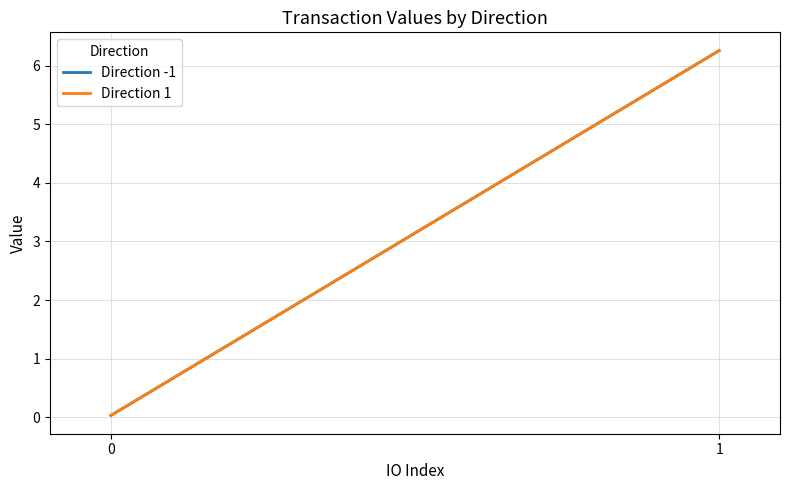

The Direction -1 series shows 6.3 at 1. True or false?

True